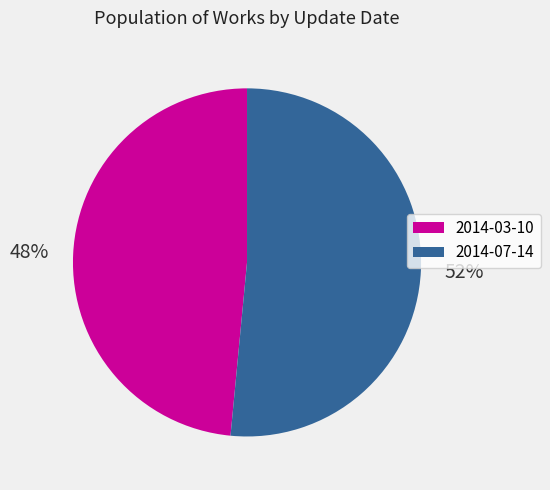

To the nearest percent, what percentage of the pie is 2014-03-10?

48%